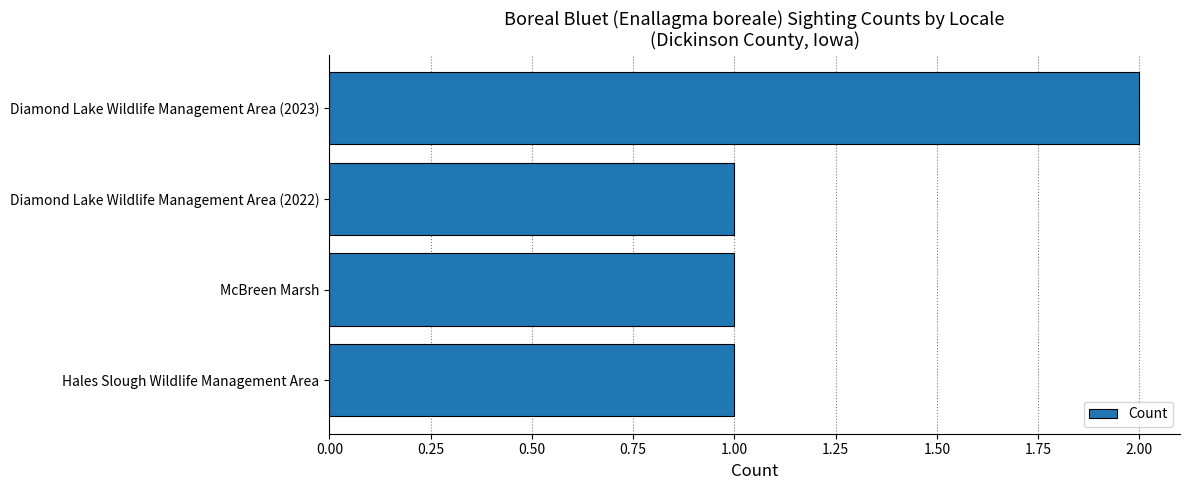

How many bars are there in total?

4